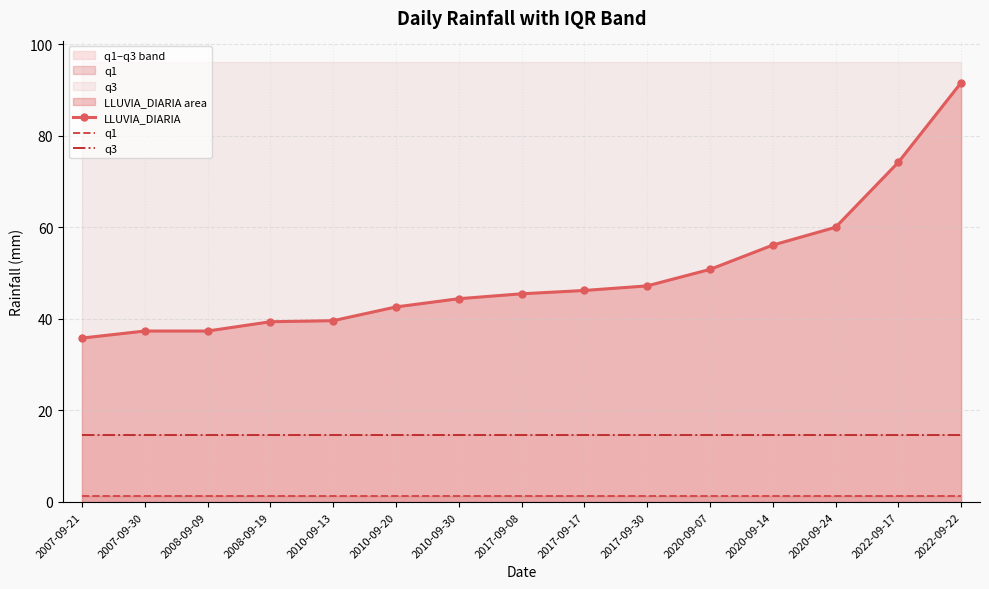

True or false: LLUVIA_DIARIA and q1 cross at least once.

False